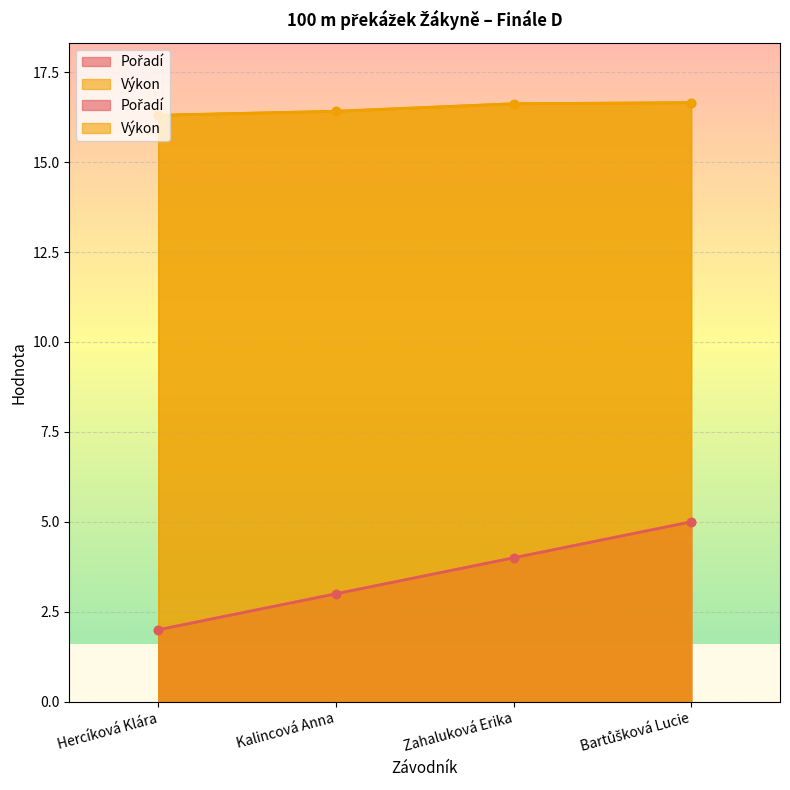

True or false: Pořadí has a value of 3.0 at Kalincová Anna.

True